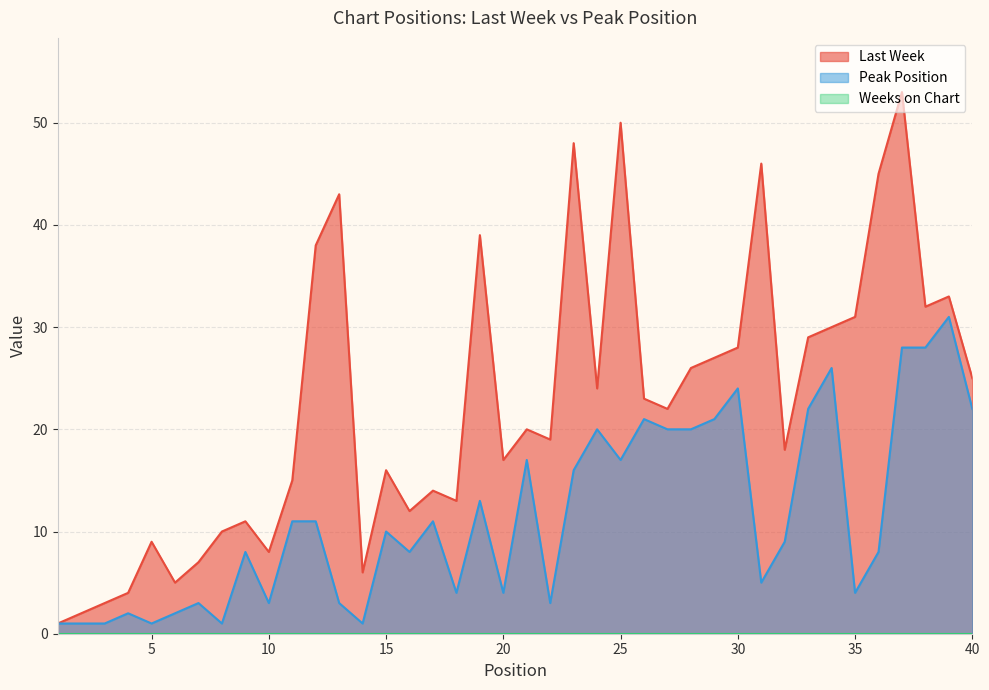

What is the difference between the Peak Position values at 11 and 4?

9